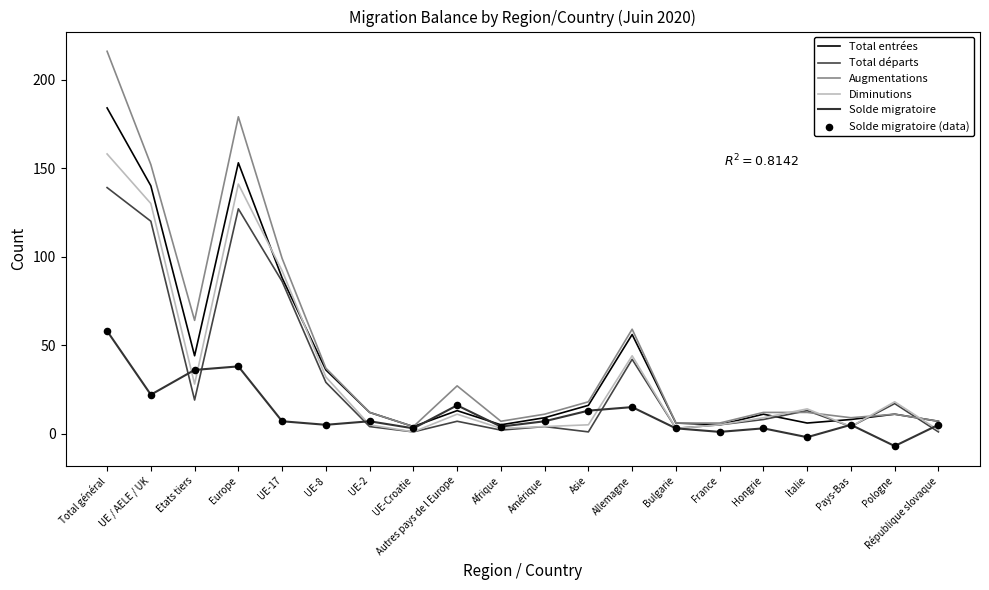

What is the total value across all series at Amérique?

35